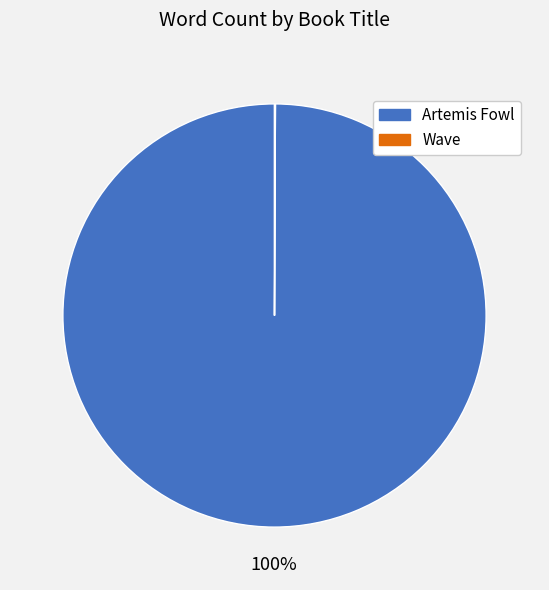

Which slice is the largest?

Artemis Fowl